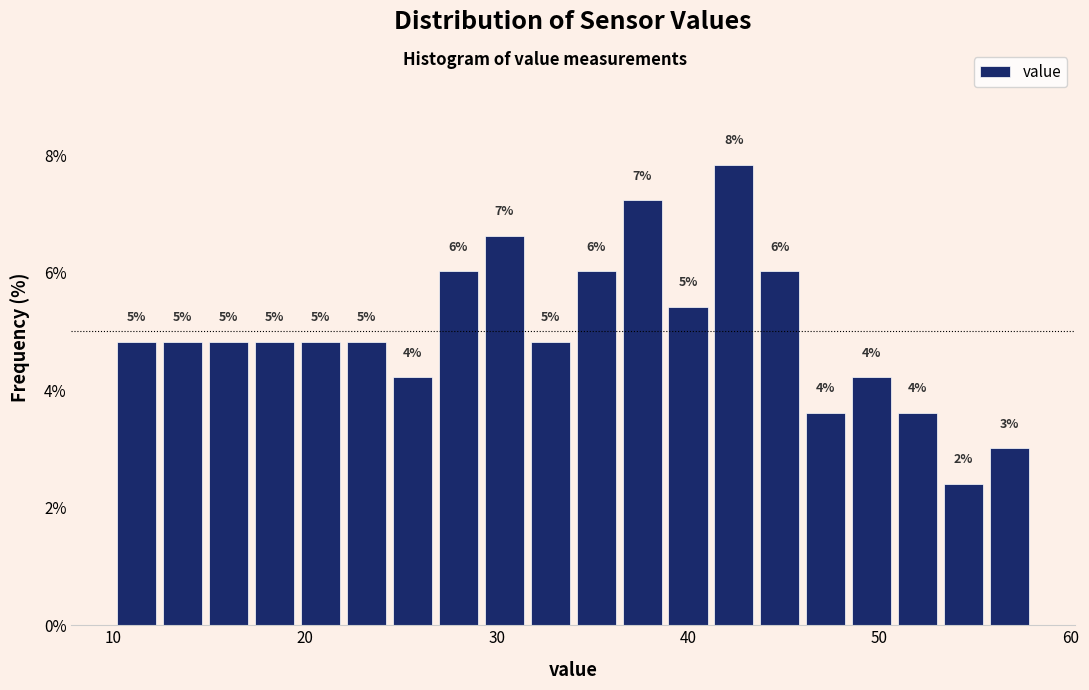

Around what value on the x-axis is the tallest bar? Give the approximate position of its centre, as read against the axis.

42